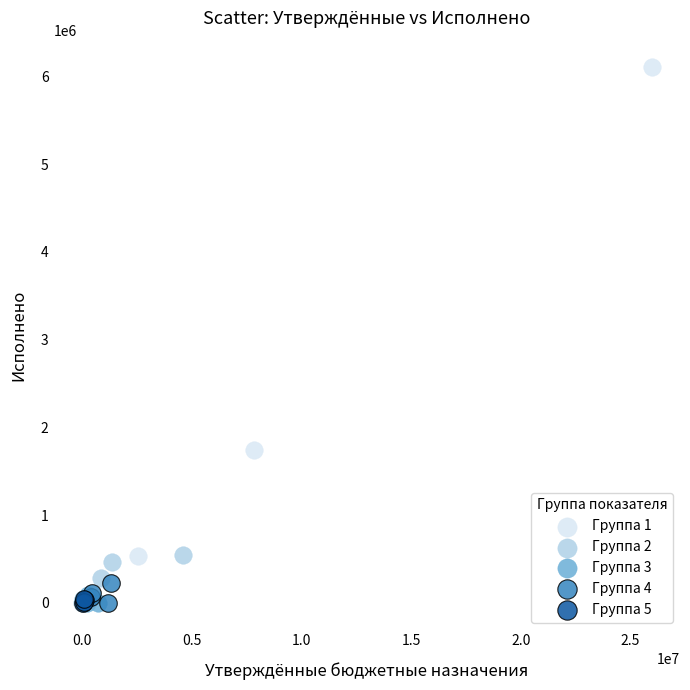

Which series has the largest Y range (max minus min)?

Группа 1